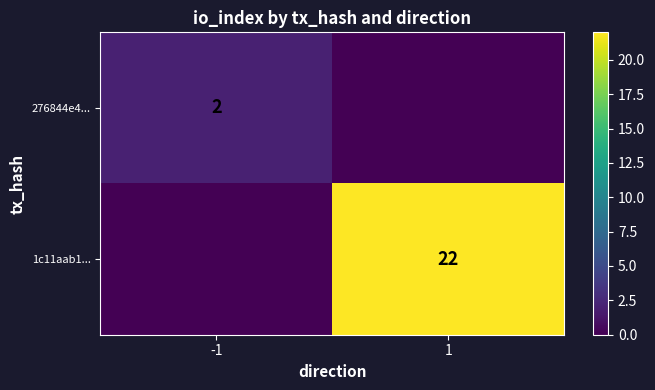

True or false: 276844e4... has a value of 2 at -1.

True